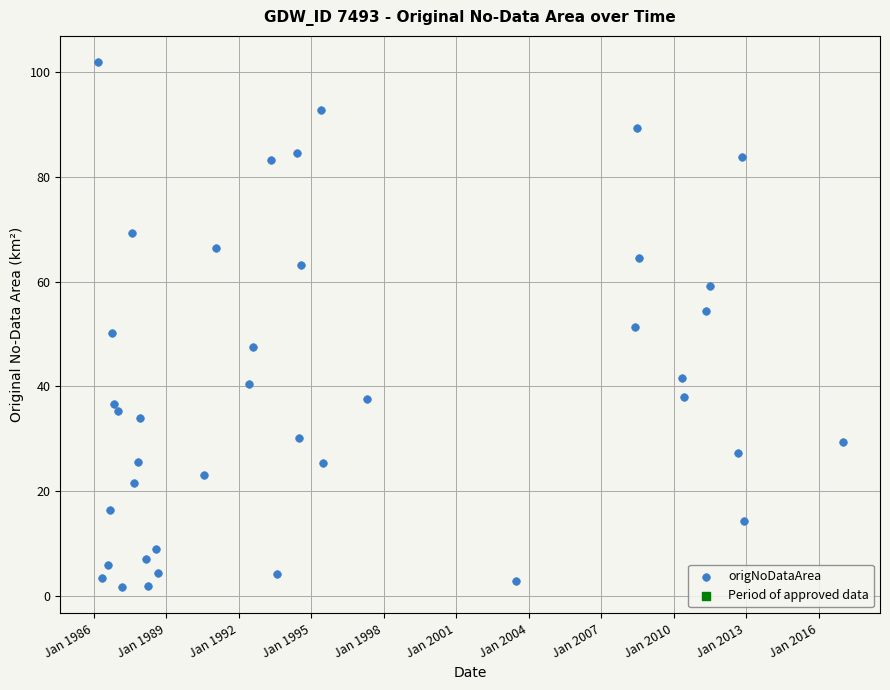

What is the range of X values (max minus min)?

30.8